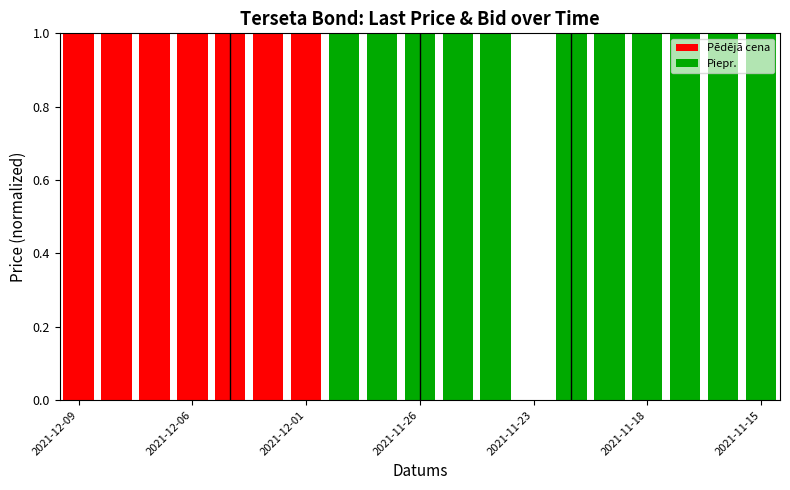

How many data points does each series have?

19